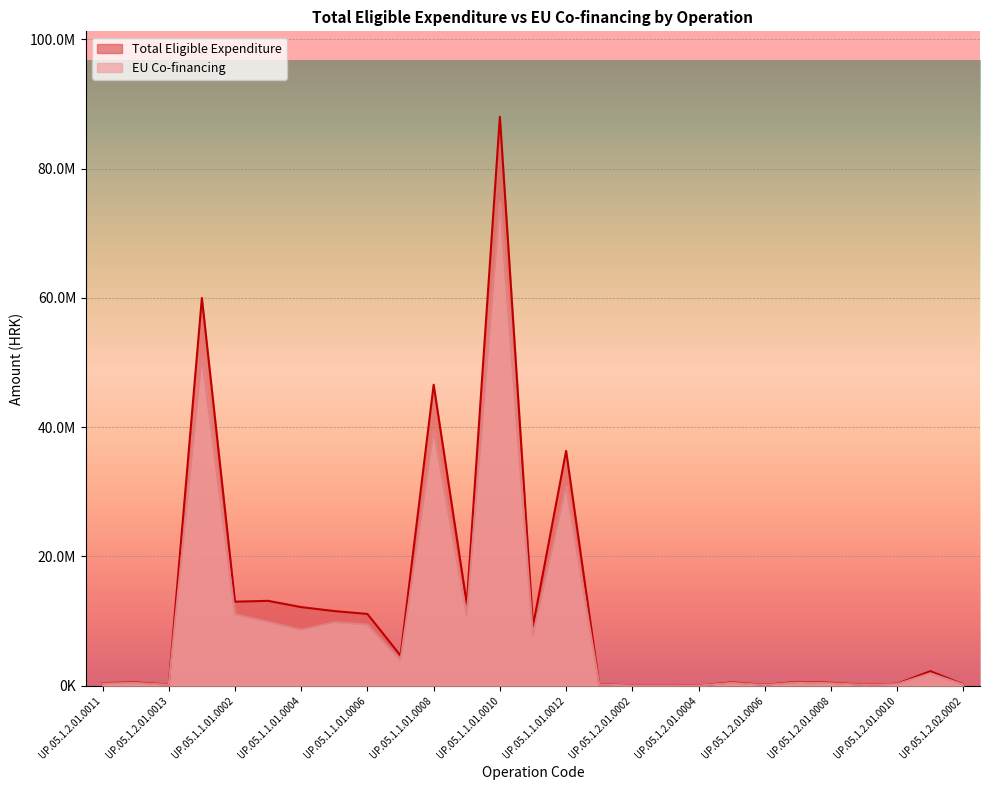

True or false: Total Eligible Expenditure has a value of 618073.4 at UP.05.1.2.01.0008.

False